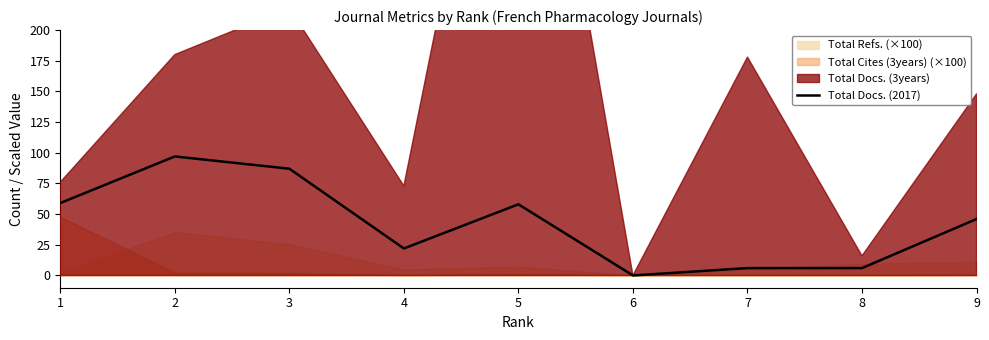

Which label corresponds to the smallest value in the chart?

6